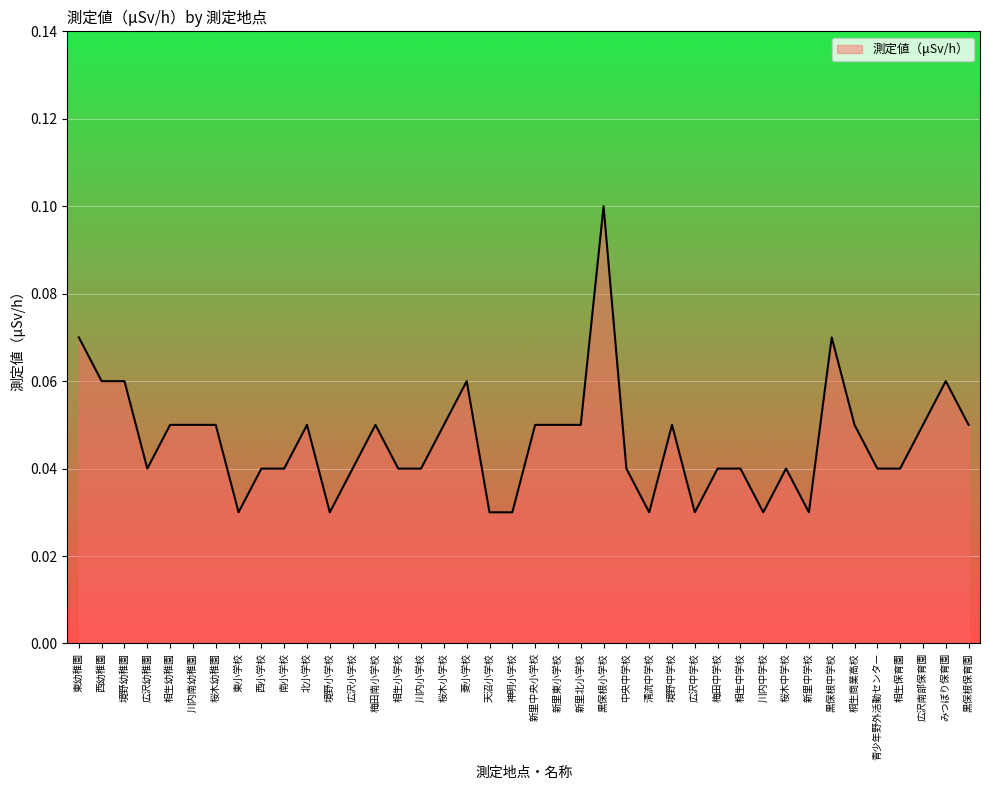

True or false: the data shows 0.1 at 菱小学校.

True